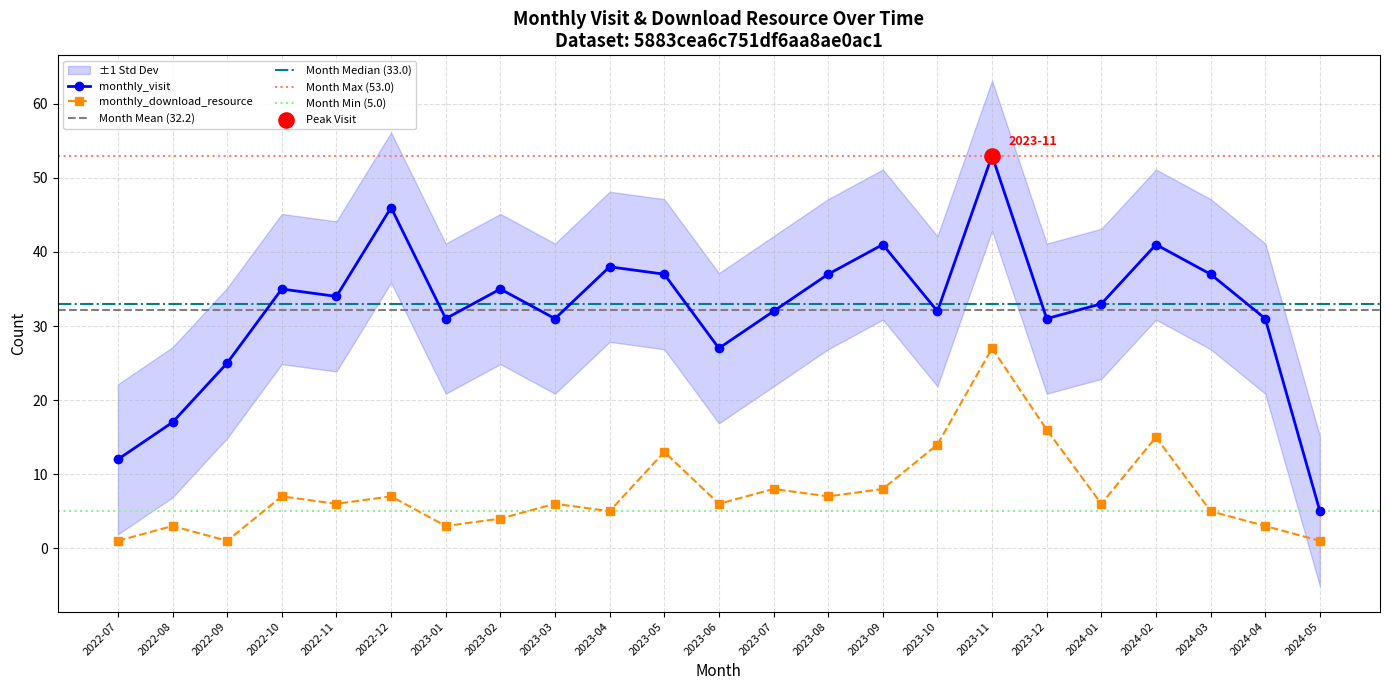

Which series has the largest total across all categories?

monthly_visit